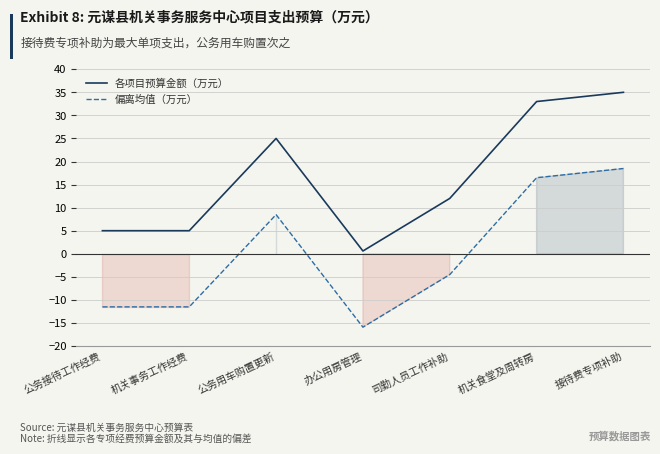

True or false: 偏离均值（万元） and 各项目预算金额（万元） intersect in this chart.

False